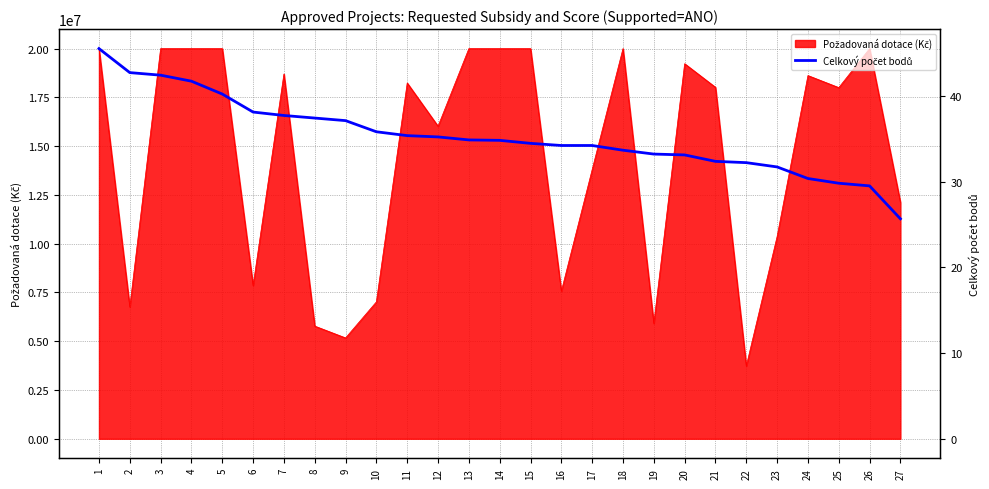

Does the chart display data point markers on the line(s)?

No